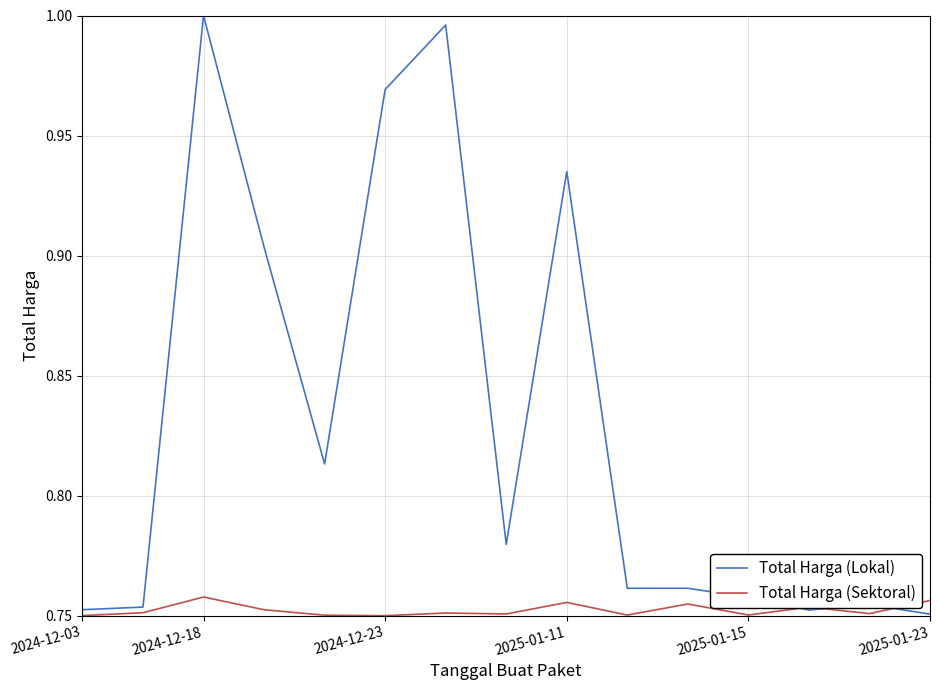

Rank the series by their maximum value, from lowest to highest.

Total Harga (Sektoral), Total Harga (Lokal)